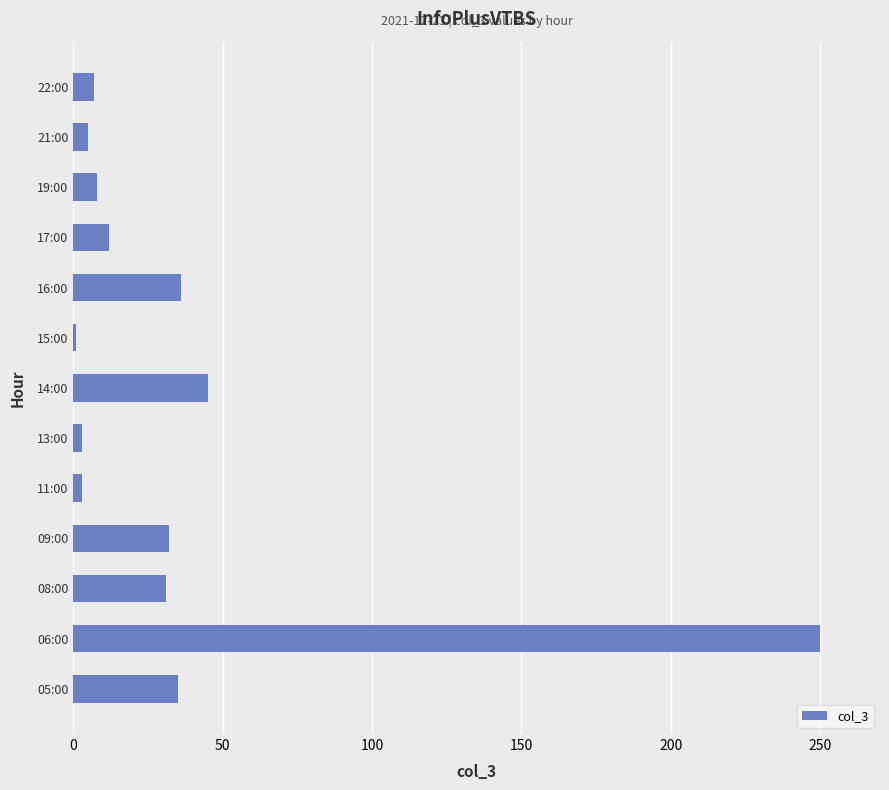

What is the sum of all values?

468